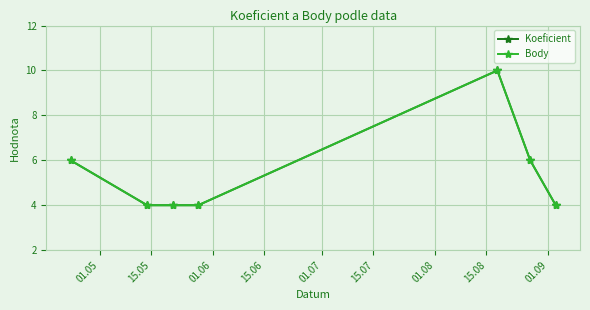

Does the chart have visible grid lines?

Yes